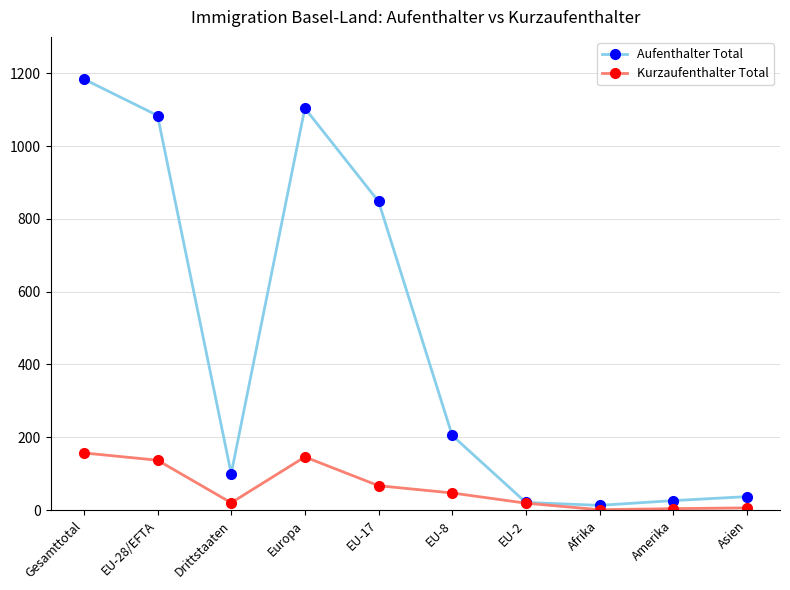

What is the spread (max minus min) of values at EU-28/EFTA?

947